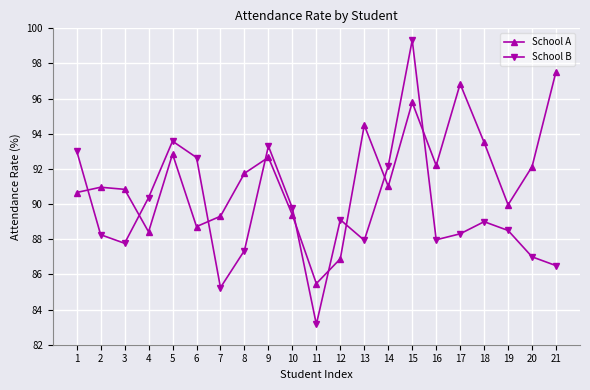

True or false: School A and School B cross at least once.

True